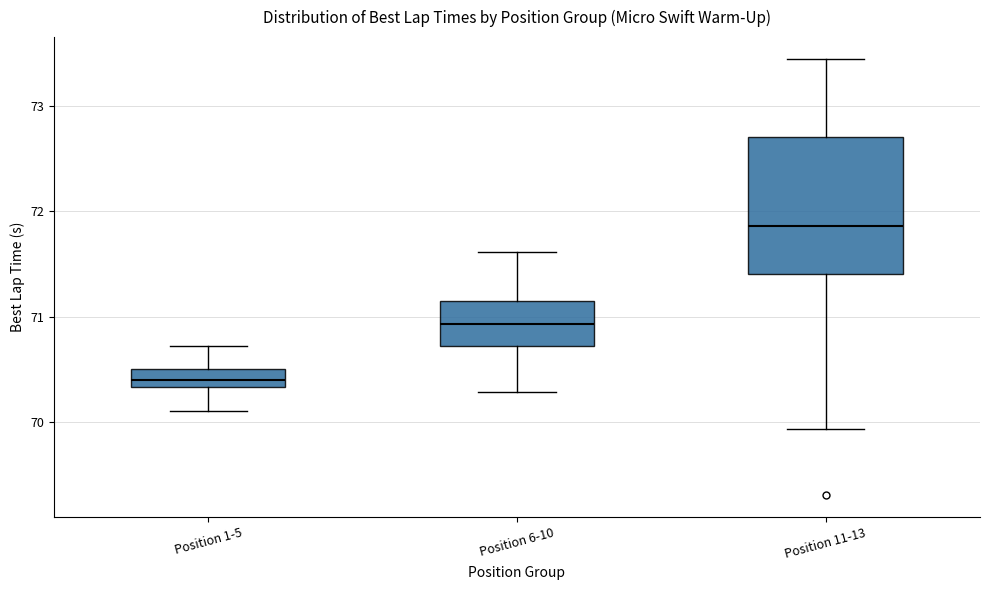

Reading left to right, read every box against the y-axis: the position of its median line, the range the box covers, and the ends of its whiskers. The values are not printed on the chart, so give them approximately, as read against the axis.

Position 1-5: median 70.4, box 70.3 to 70.5, whiskers 70.1 to 70.7
Position 6-10: median 70.9, box 70.7 to 71.2, whiskers 70.3 to 71.6
Position 11-13: median 71.9, box 71.4 to 72.7, whiskers 69.9 to 73.5